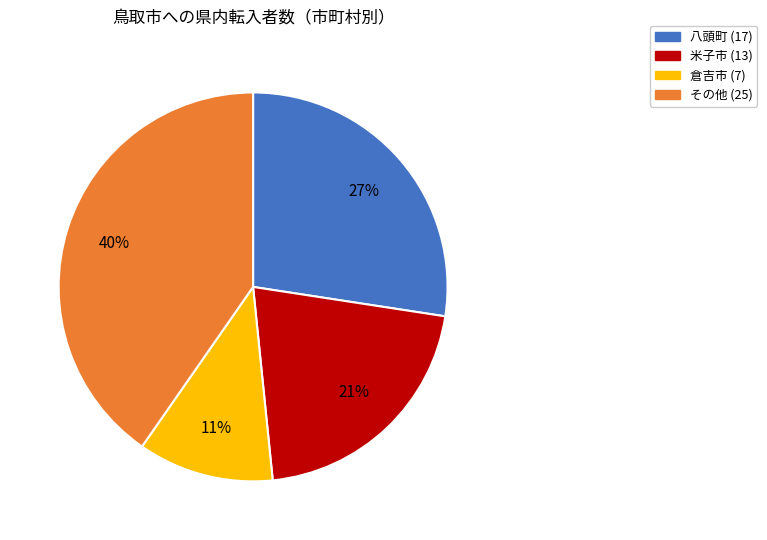

Is there any slice that represents more than half of the pie?

No